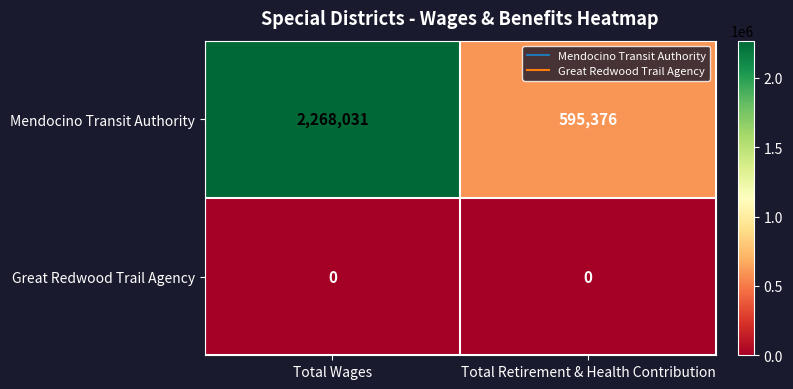

What is the maximum value shown in the chart?

2268031